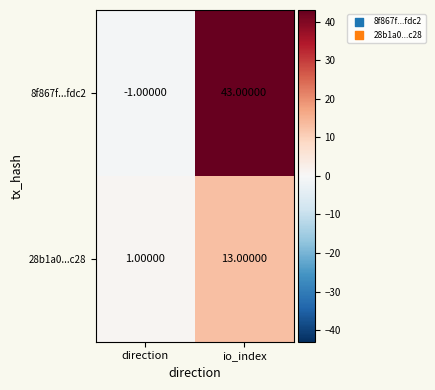

At how many categories does at least one series exceed 17?

1